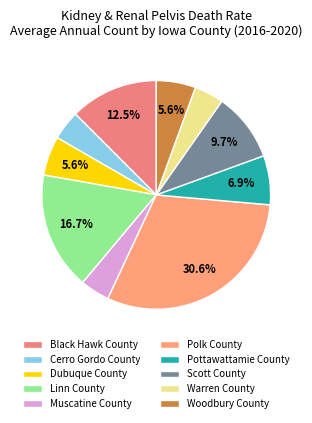

How many slices are in this pie chart?

10